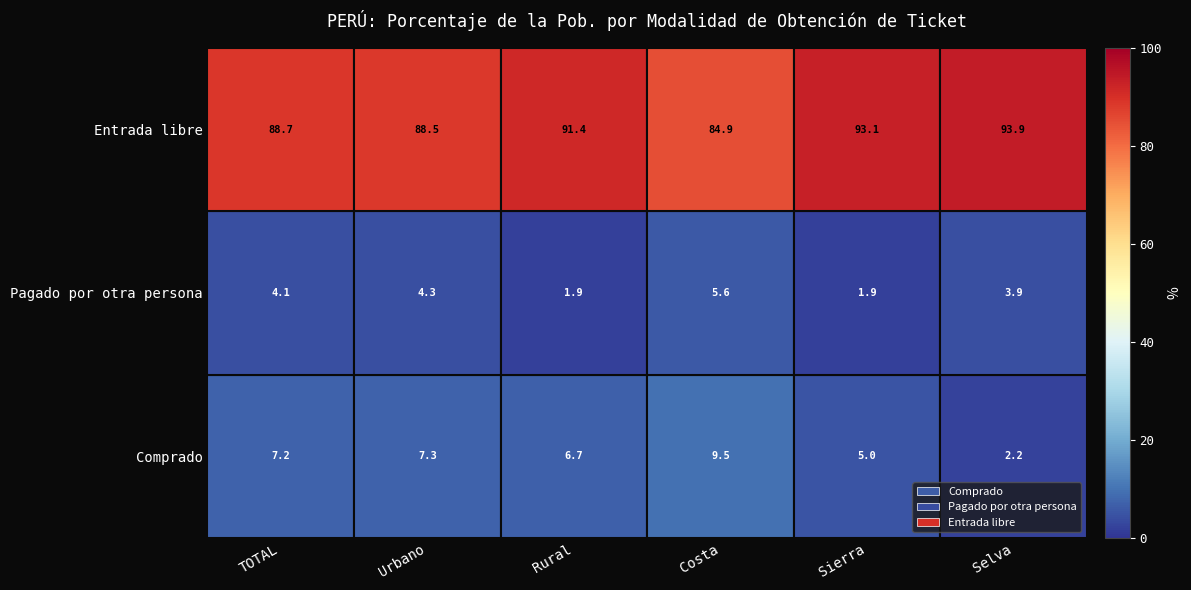

Rank the series by their maximum value, from lowest to highest.

Pagado por otra persona, Comprado, Entrada libre